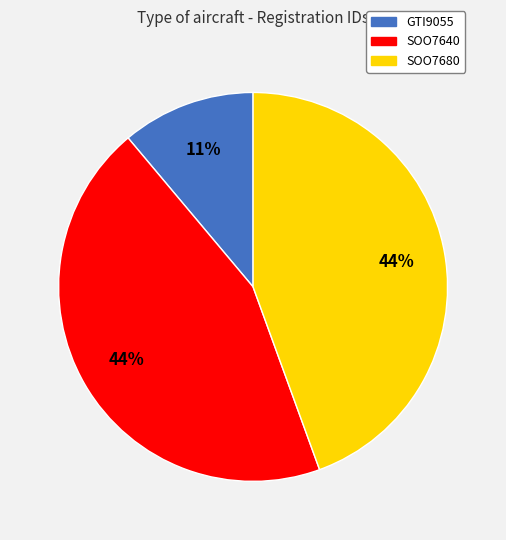

True or false: SOO7640 accounts for 57% of the total.

False